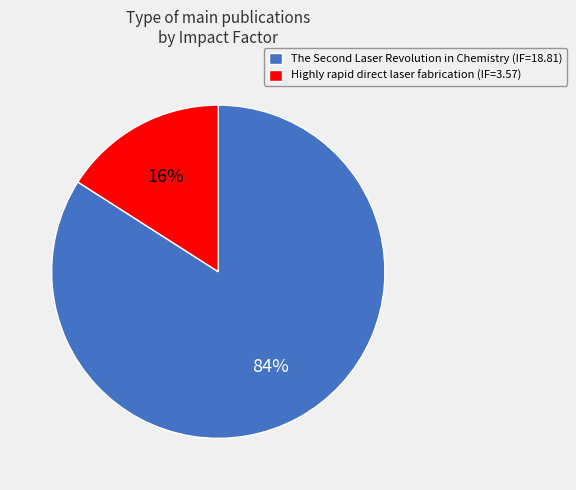

Rank the categories by value from lowest to highest.

Highly rapid direct laser fabrication (IF=3.57), The Second Laser Revolution in Chemistry (IF=18.81)